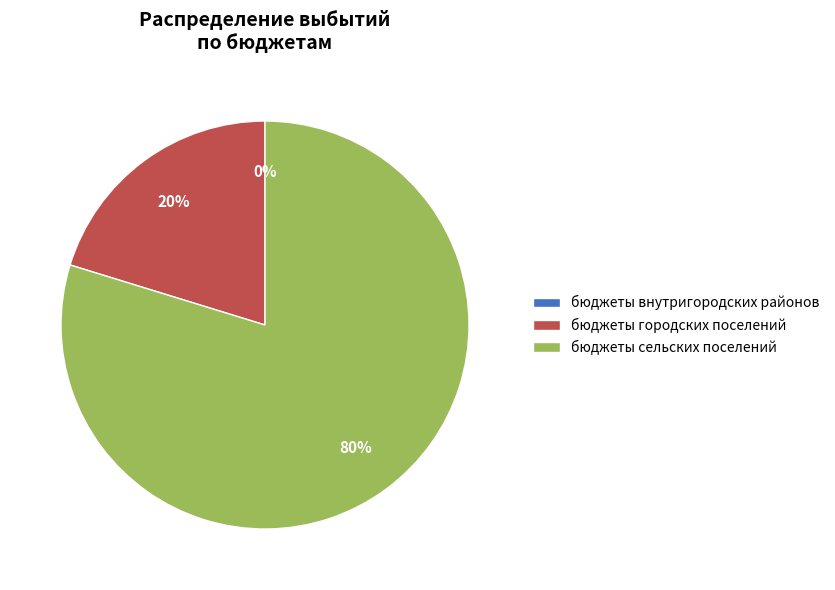

Which category has the biggest portion of the pie?

бюджеты сельских поселений